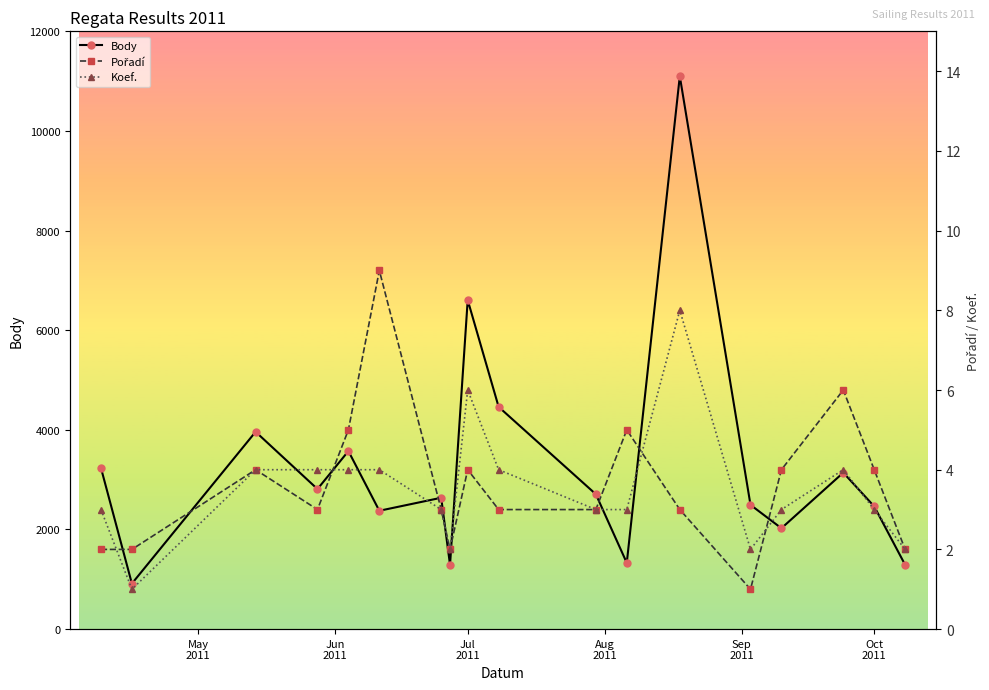

True or false: Body and Koef. intersect in this chart.

False